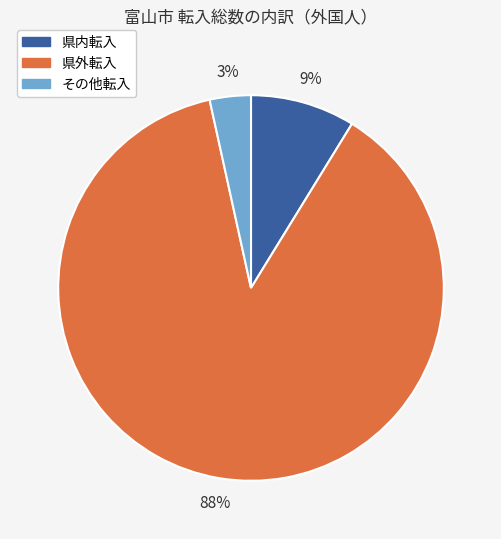

How many segments does this pie chart have?

3